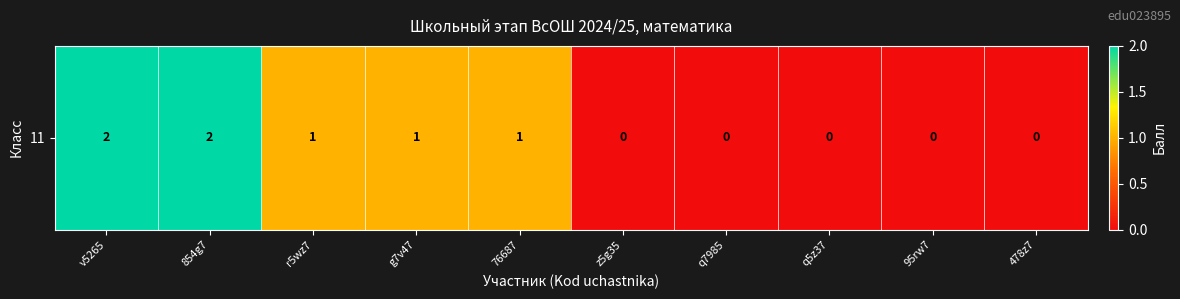

What is the average value?

1